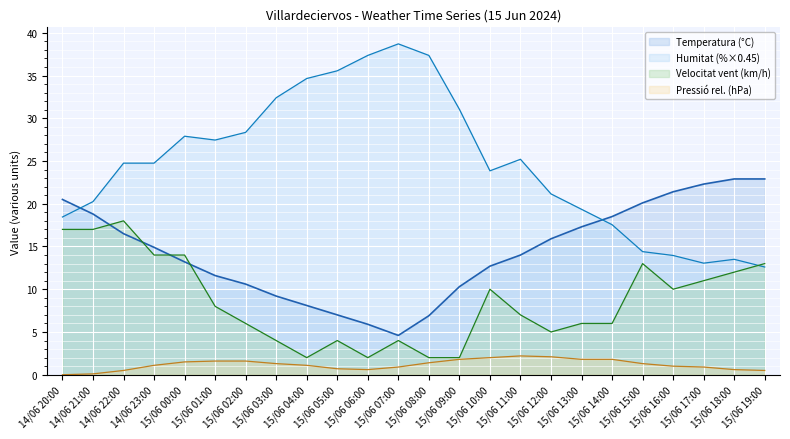

Reading left to right, transcribe all the data shown in this chart.

Temperatura (°C): 14/06 20:00=20.5	14/06 21:00=18.8	14/06 22:00=16.5	14/06 23:00=14.9	15/06 00:00=13.2	15/06 01:00=11.6	15/06 02:00=10.6	15/06 03:00=9.2	15/06 04:00=8.1	15/06 05:00=7.0	15/06 06:00=5.9	15/06 07:00=4.6	15/06 08:00=6.9	15/06 09:00=10.3	15/06 10:00=12.7	15/06 11:00=14.0	15/06 12:00=15.9	15/06 13:00=17.3	15/06 14:00=18.5	15/06 15:00=20.1	15/06 16:00=21.4	15/06 17:00=22.3	15/06 18:00=22.9	15/06 19:00=22.9
Humitat (%): 14/06 20:00=18.4	14/06 21:00=20.2	14/06 22:00=24.8	14/06 23:00=24.8	15/06 00:00=27.9	15/06 01:00=27.4	15/06 02:00=28.4	15/06 03:00=32.4	15/06 04:00=34.6	15/06 05:00=35.6	15/06 06:00=37.4	15/06 07:00=38.7	15/06 08:00=37.4	15/06 09:00=31.1	15/06 10:00=23.9	15/06 11:00=25.2	15/06 12:00=21.2	15/06 13:00=19.4	15/06 14:00=17.6	15/06 15:00=14.4	15/06 16:00=14.0	15/06 17:00=13.1	15/06 18:00=13.5	15/06 19:00=12.6
Velocitat del vent (km/h): 14/06 20:00=17.0	14/06 21:00=17.0	14/06 22:00=18.0	14/06 23:00=14.0	15/06 00:00=14.0	15/06 01:00=8.0	15/06 02:00=6.0	15/06 03:00=4.0	15/06 04:00=2.0	15/06 05:00=4.0	15/06 06:00=2.0	15/06 07:00=4.0	15/06 08:00=2.0	15/06 09:00=2.0	15/06 10:00=10.0	15/06 11:00=7.0	15/06 12:00=5.0	15/06 13:00=6.0	15/06 14:00=6.0	15/06 15:00=13.0	15/06 16:00=10.0	15/06 17:00=11.0	15/06 18:00=12.0	15/06 19:00=13.0
Pressió (hPa) offset: 14/06 20:00=0.0	14/06 21:00=0.1	14/06 22:00=0.5	14/06 23:00=1.1	15/06 00:00=1.5	15/06 01:00=1.6	15/06 02:00=1.6	15/06 03:00=1.3	15/06 04:00=1.1	15/06 05:00=0.7	15/06 06:00=0.6	15/06 07:00=0.9	15/06 08:00=1.4	15/06 09:00=1.8	15/06 10:00=2.0	15/06 11:00=2.2	15/06 12:00=2.1	15/06 13:00=1.8	15/06 14:00=1.8	15/06 15:00=1.3	15/06 16:00=1.0	15/06 17:00=0.9	15/06 18:00=0.6	15/06 19:00=0.5